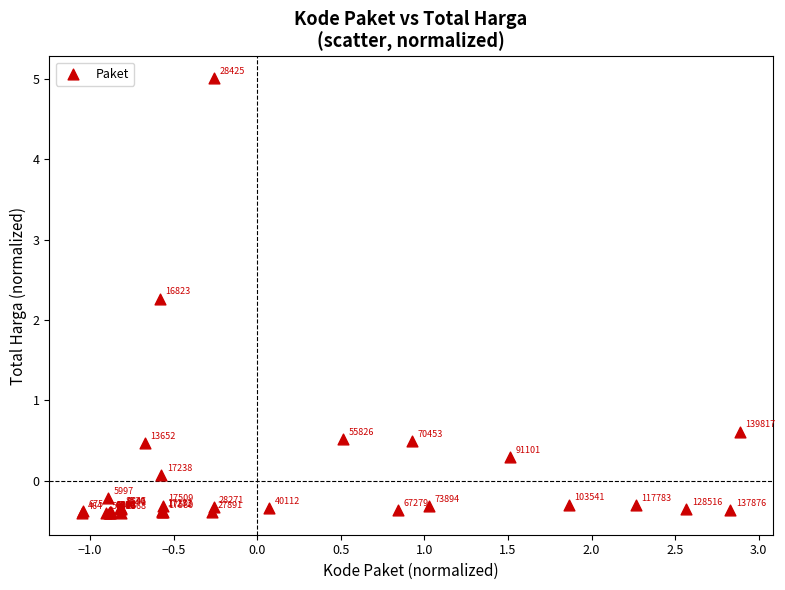

What Y value in the scatter plot is closest to 2?

2.3